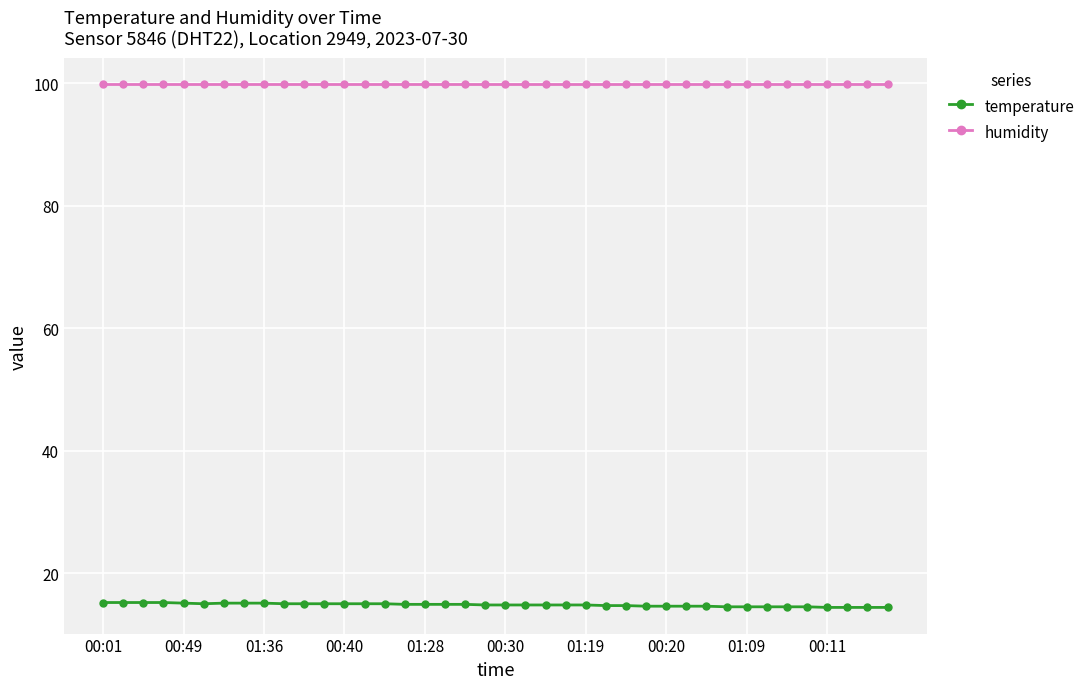

Which series has the largest range (max minus min)?

temperature